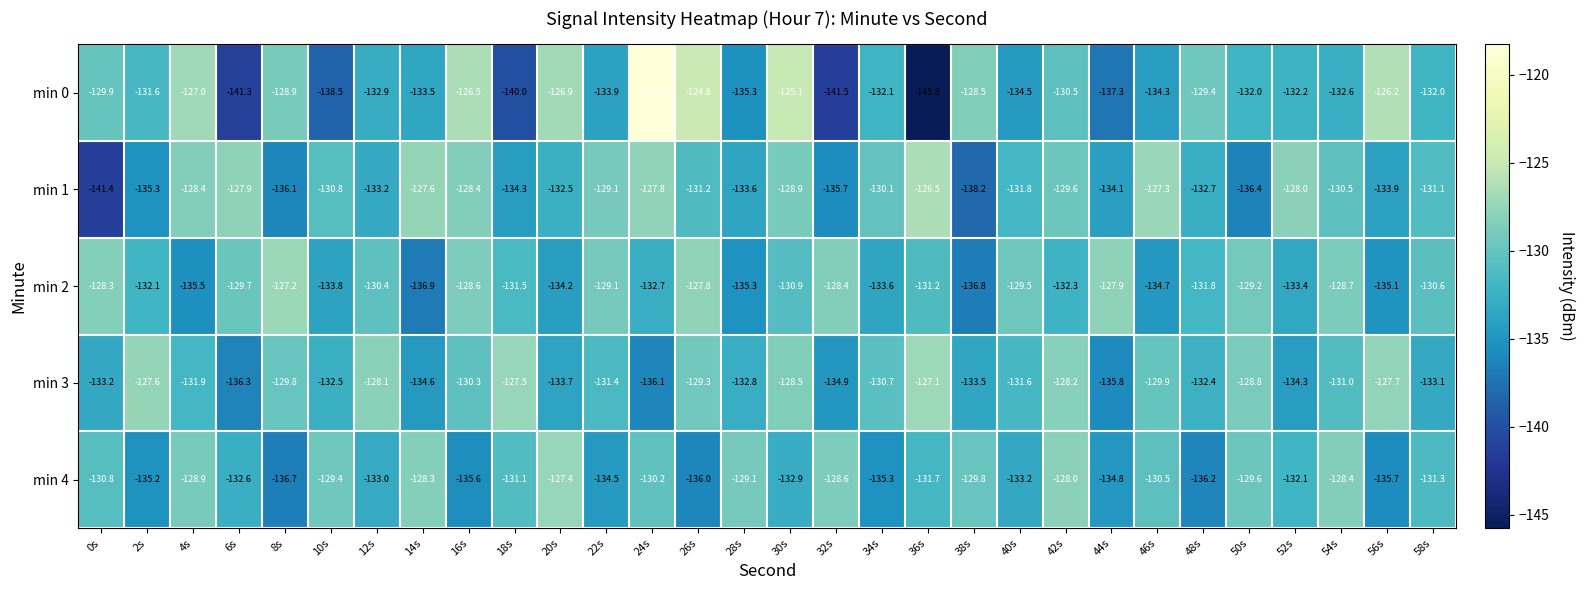

Is it true that min 3 equals -133.1 at 58s?

True